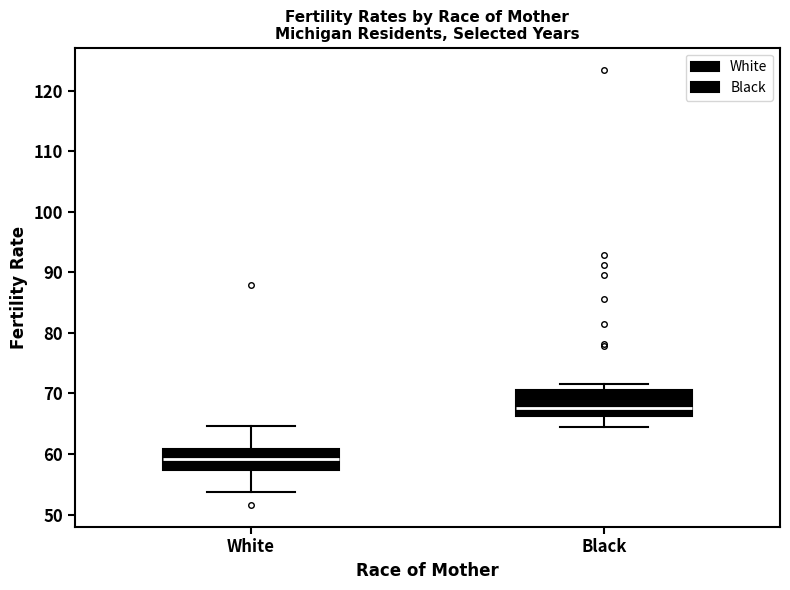

Reading left to right, read every box against the y-axis: the position of its median line, the range the box covers, and the ends of its whiskers. The values are not printed on the chart, so give them approximately, as read against the axis.

White: median 59, box 57 to 61, whiskers 54 to 65
Black: median 68, box 66 to 71, whiskers 65 to 71 (just above the box's upper edge)